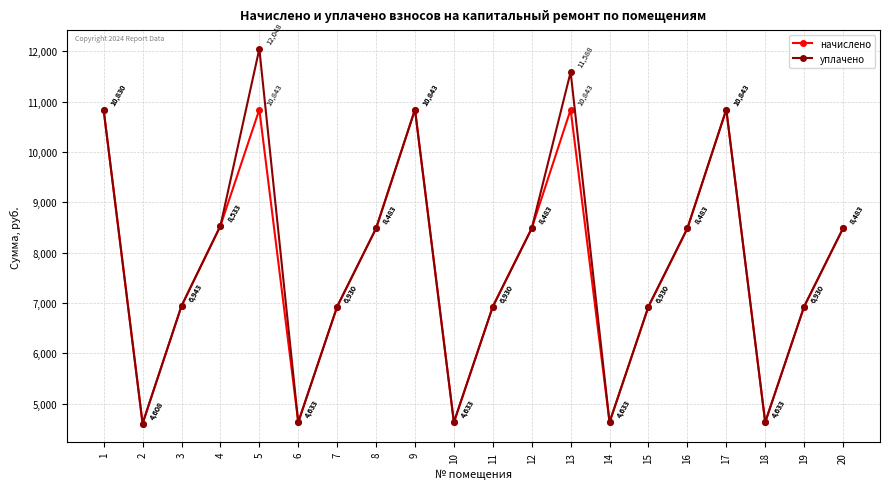

Rank the series by their average value, from lowest to highest.

начислено, уплачено